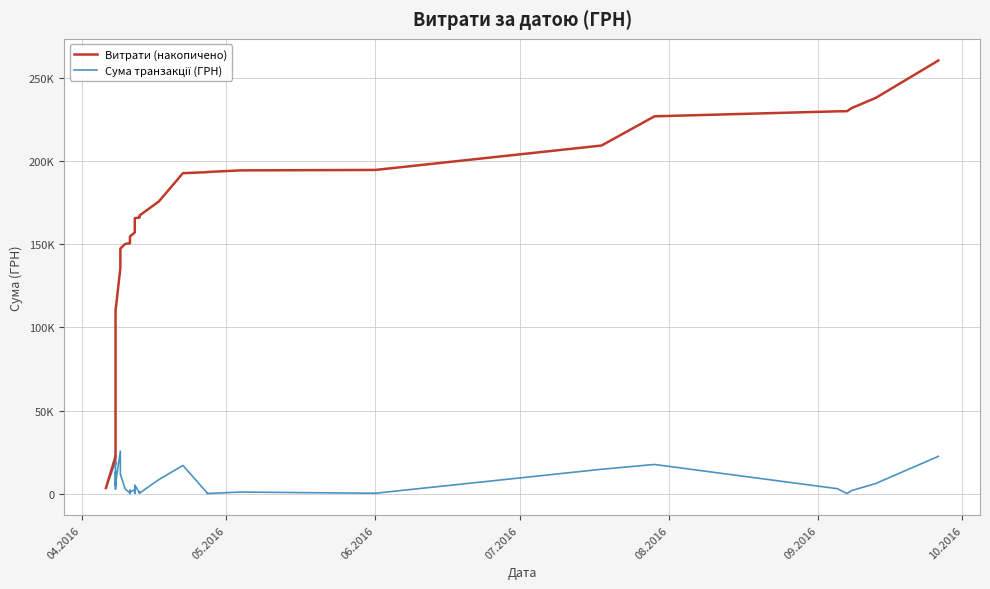

How many data points in Витрати (накопичено) are less than 157837?

20